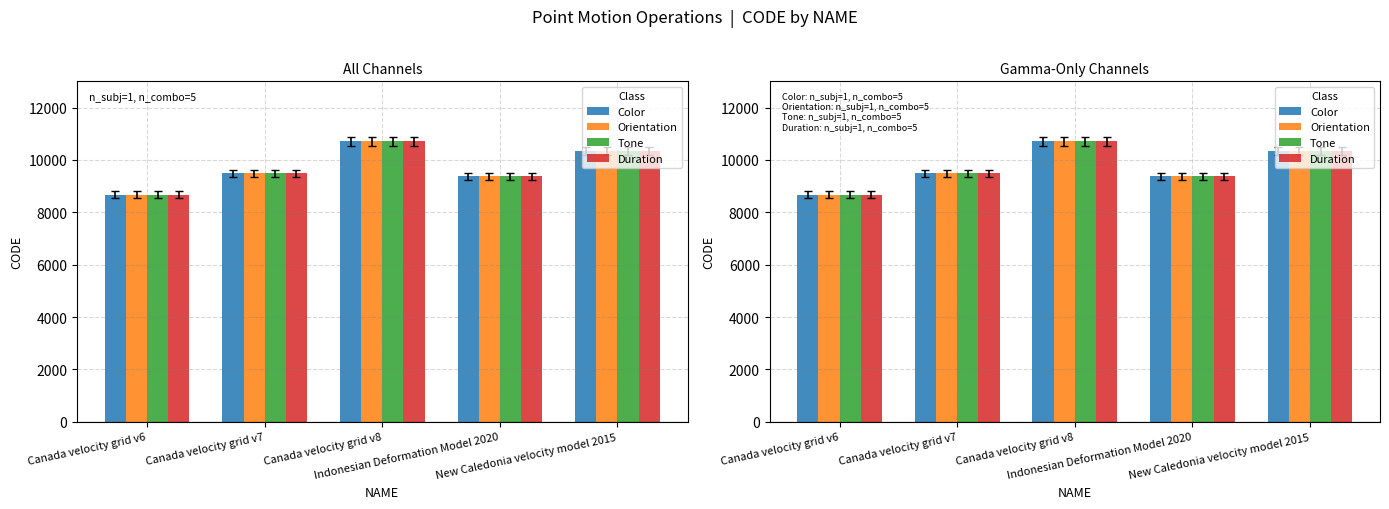

What is the label of the 2nd bar from the left?

Canada velocity grid v7